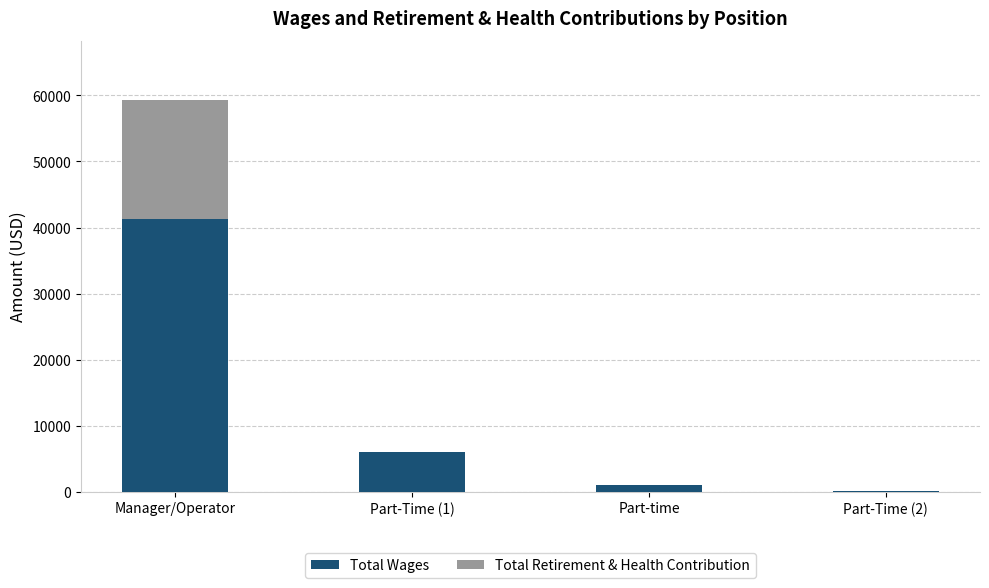

Does the chart contain stacked bars?

Yes